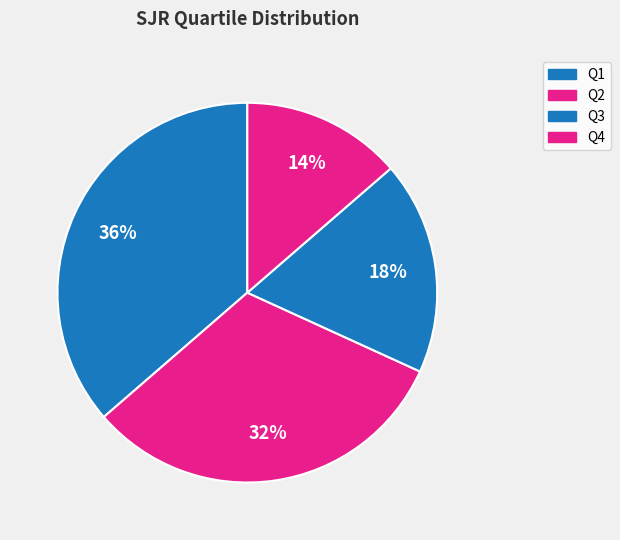

Count the number of slices in the pie.

4